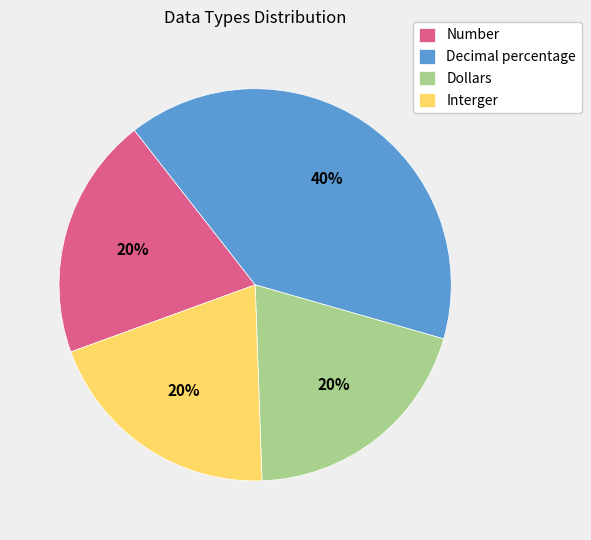

To the nearest percent, what is the combined percentage of Dollars and Decimal percentage?

60%